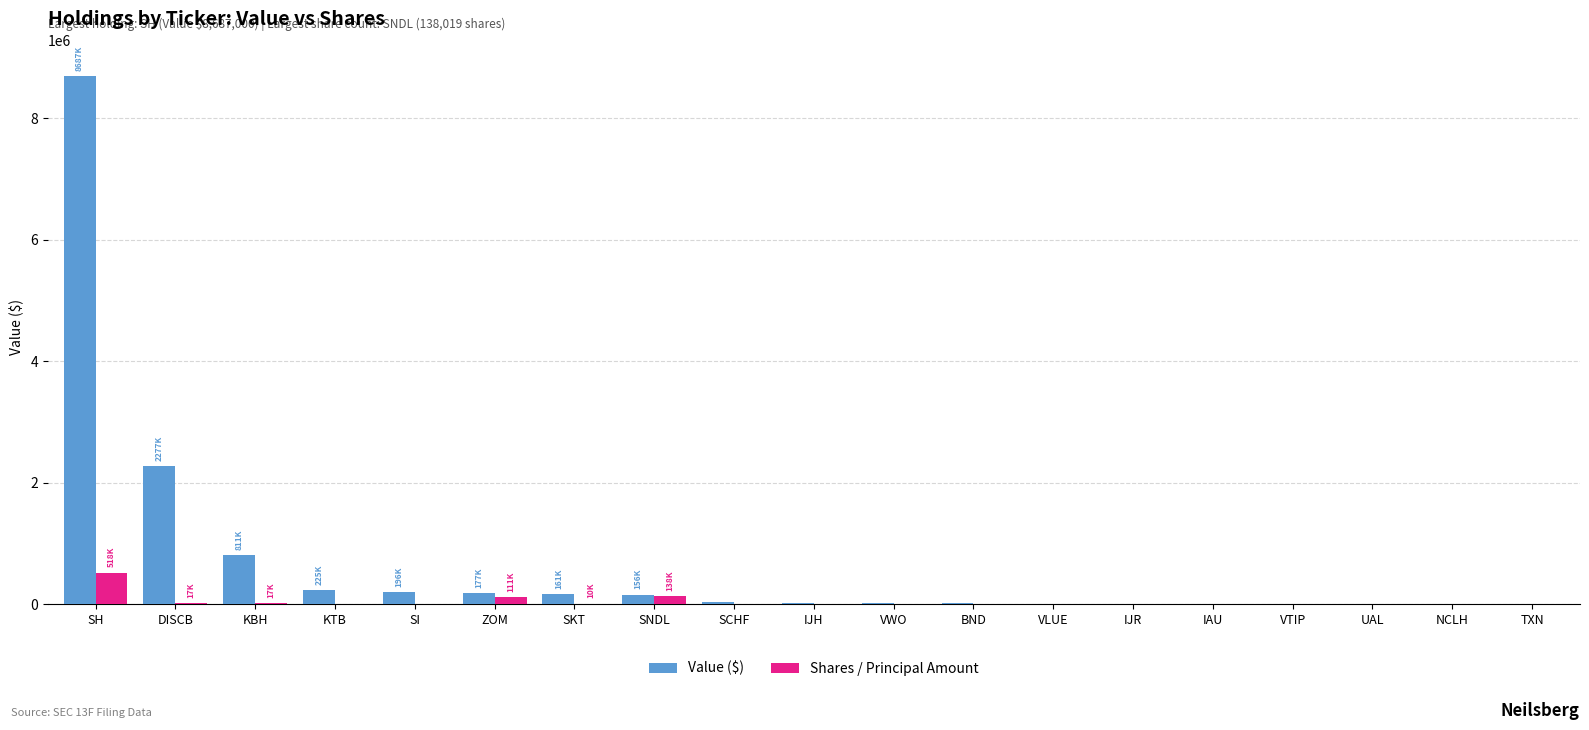

Which series has the largest range (max minus min)?

Value ($)